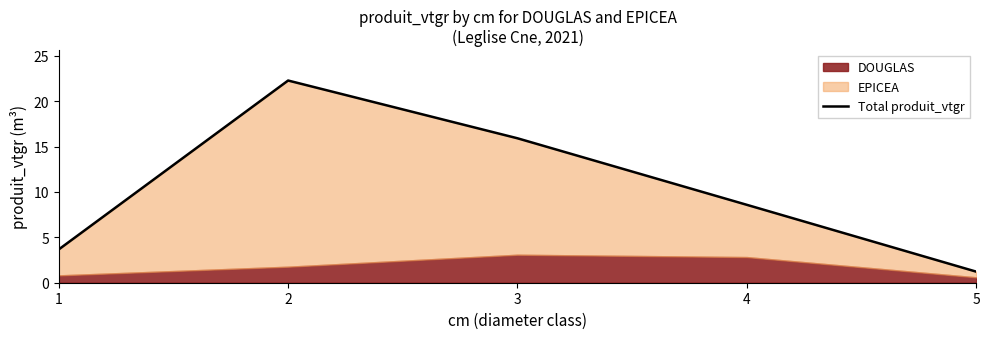

Reading left to right, extract all data points from this chart.

1=3.7	2=22.3	3=15.9	4=8.6	5=1.2